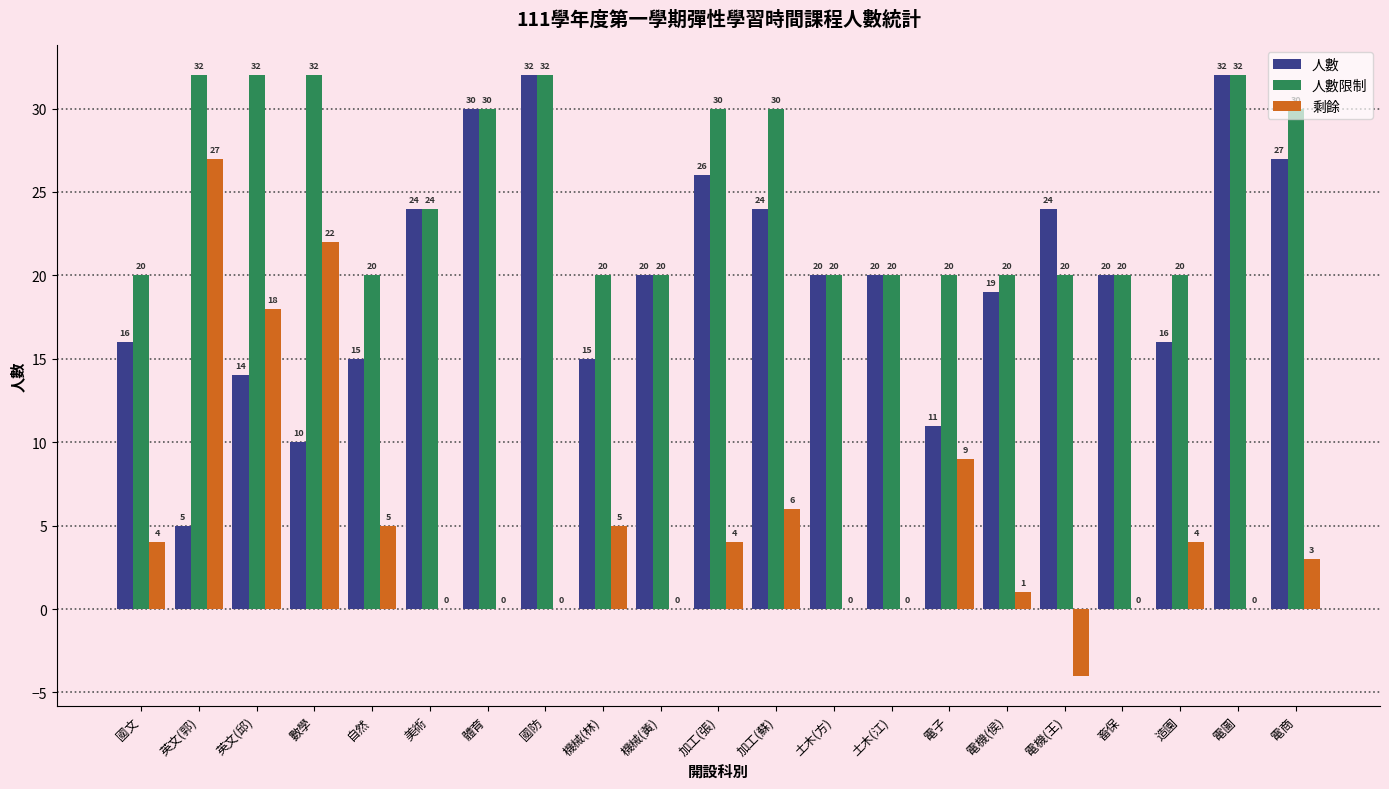

Is the value of 人數 at 國文 greater than the value of 剩餘 at 體育?

Yes